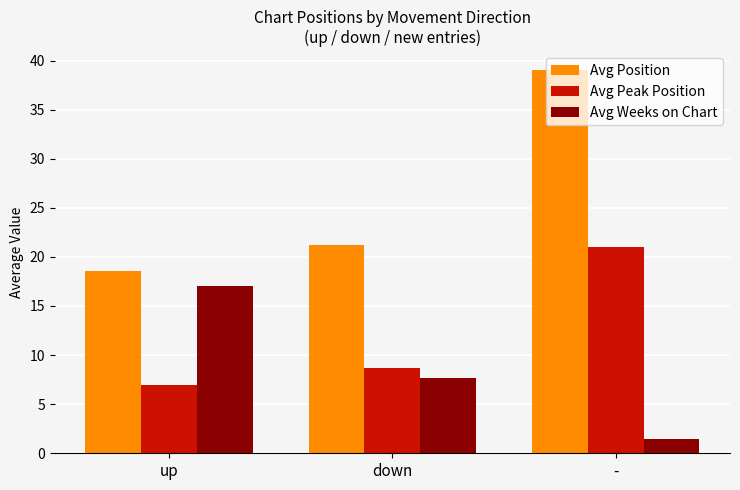

What value does the Avg Position series have at -?

39.0